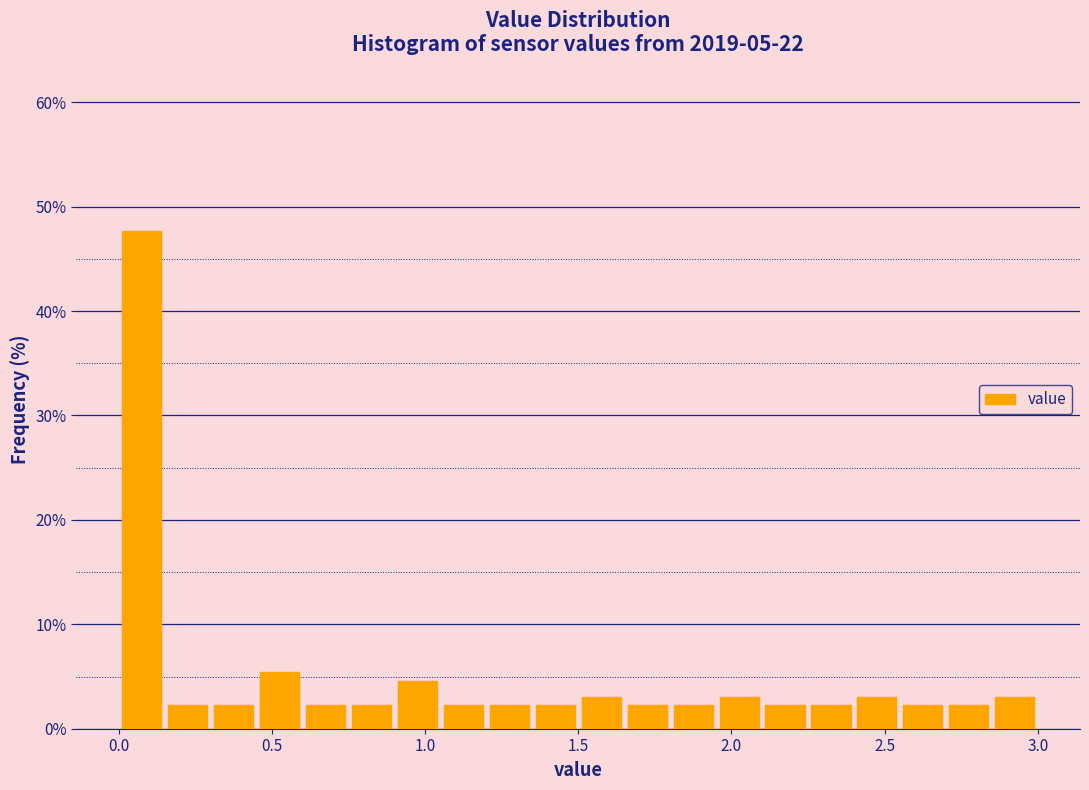

Read against the x-axis, roughly where is the centre of the tallest bar?

0.10